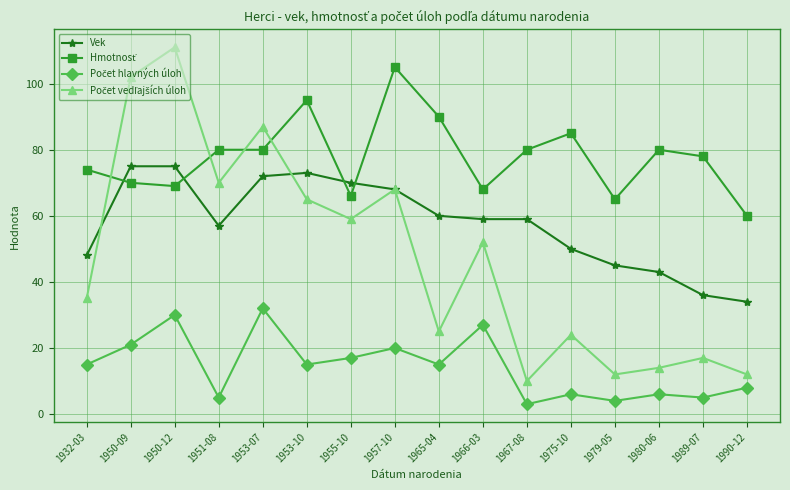

At which category is the sum across all series the highest?

1950-12